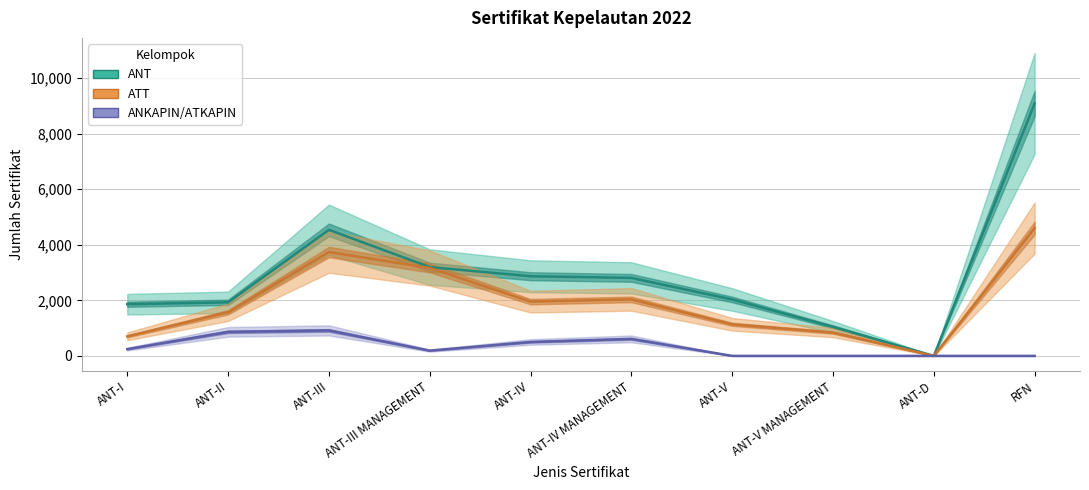

What value does the ATT (central) series have at RFN, to the nearest 10?

4600